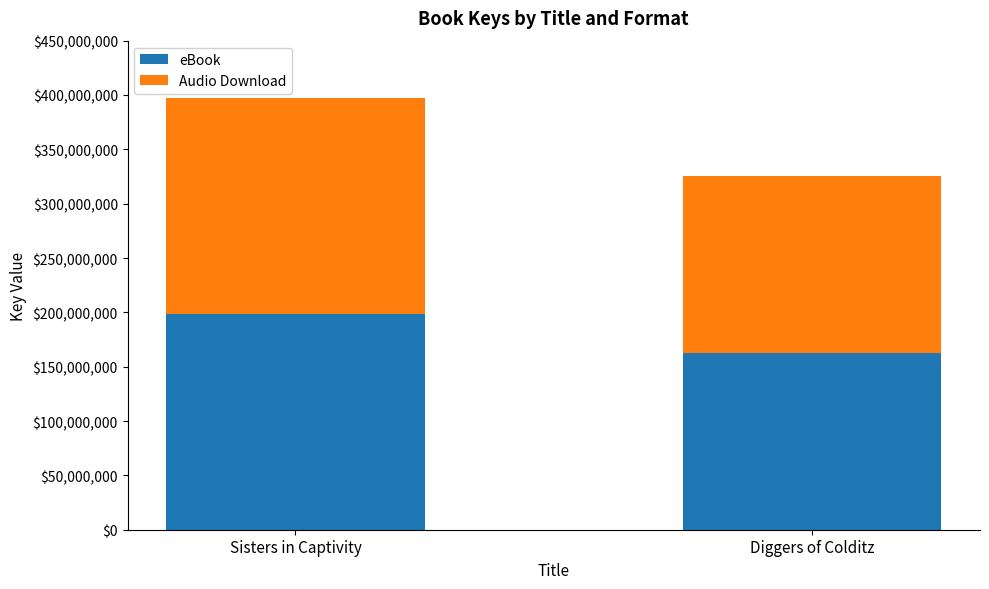

What is the sum of all eBook values?

361546126